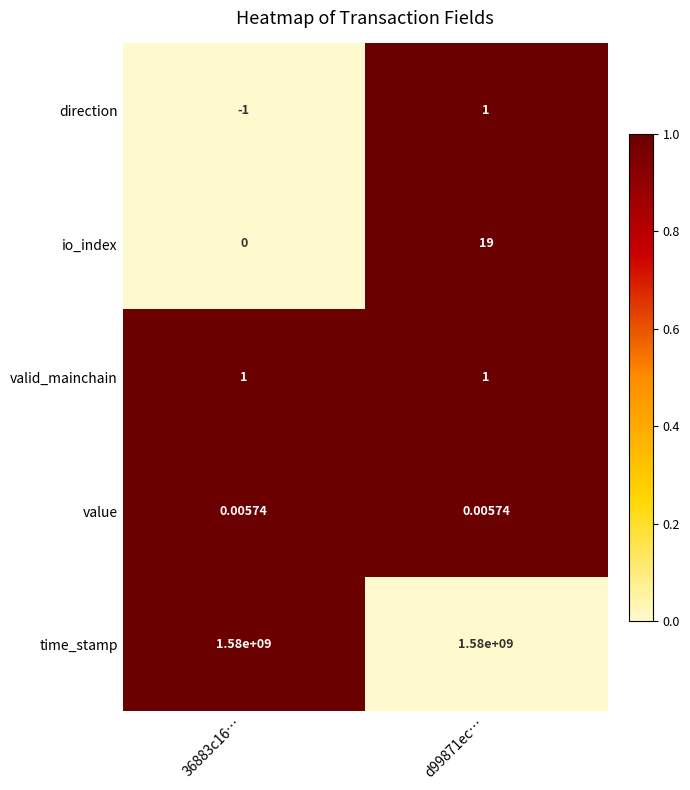

At 36883c16…, list the series in order from largest to smallest.

time_stamp, valid_mainchain, value, io_index, direction